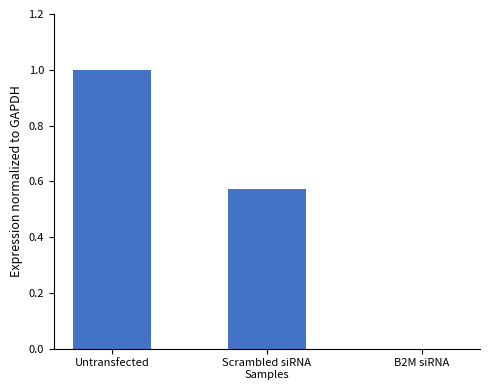

What is the sum of all values?

1.6